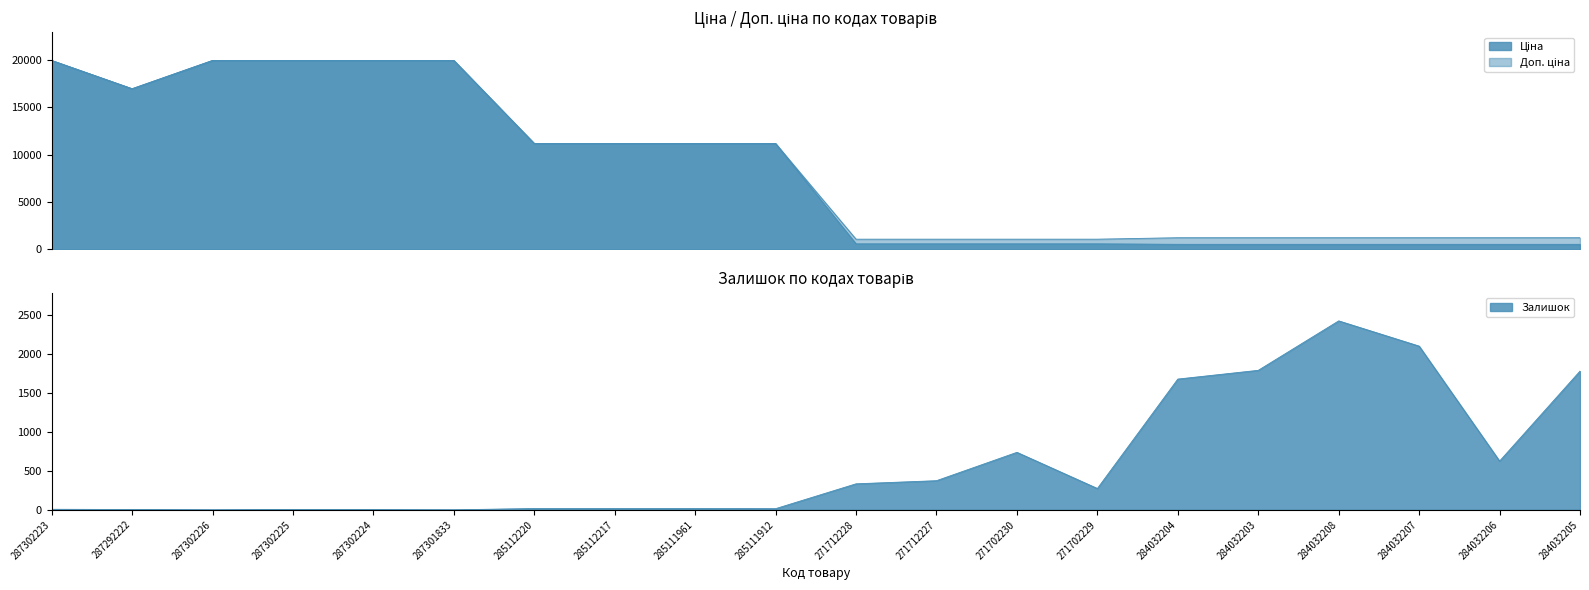

Reading left to right, what are all the values shown in this chart?

Ціна: 287302223=19964.2	287292222=16976.3	287302226=19964.2	287302225=19964.2	287302224=19964.2	287301833=19964.2	285112220=11188.2	285112217=11188.2	285111961=11188.2	285111912=11188.2	271712228=589.9	271712227=589.9	271702230=589.9	271702229=589.9	284032204=539.0	284032203=539.0	284032208=539.0	284032207=539.0	284032206=539.0	284032205=539.0
Доп. ціна: 287302223=19964.2	287292222=16976.3	287302226=19964.2	287302225=19964.2	287302224=19964.2	287301833=19964.2	285112220=11188.2	285112217=11188.2	285111961=11188.2	285111912=11188.2	271712228=1081.7	271712227=1081.7	271702230=1081.7	271702229=1081.7	284032204=1235.4	284032203=1235.4	284032208=1235.4	284032207=1235.4	284032206=1235.4	284032205=1235.4
Залишок: 287302223=7.0	287292222=4.0	287302226=0.0	287302225=5.0	287302224=3.0	287301833=0.0	285112220=17.0	285112217=17.0	285111961=17.0	285111912=15.0	271712228=333.0	271712227=373.0	271702230=736.0	271702229=273.0	284032204=1674.0	284032203=1786.0	284032208=2419.0	284032207=2096.0	284032206=624.0	284032205=1776.0